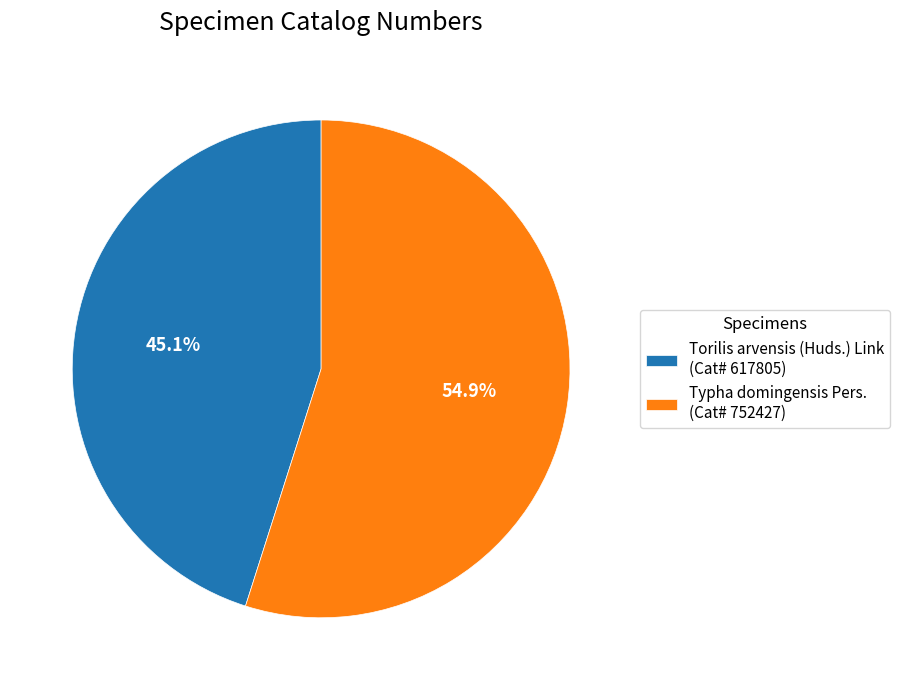

To the nearest percent, what is the average slice percentage?

50%